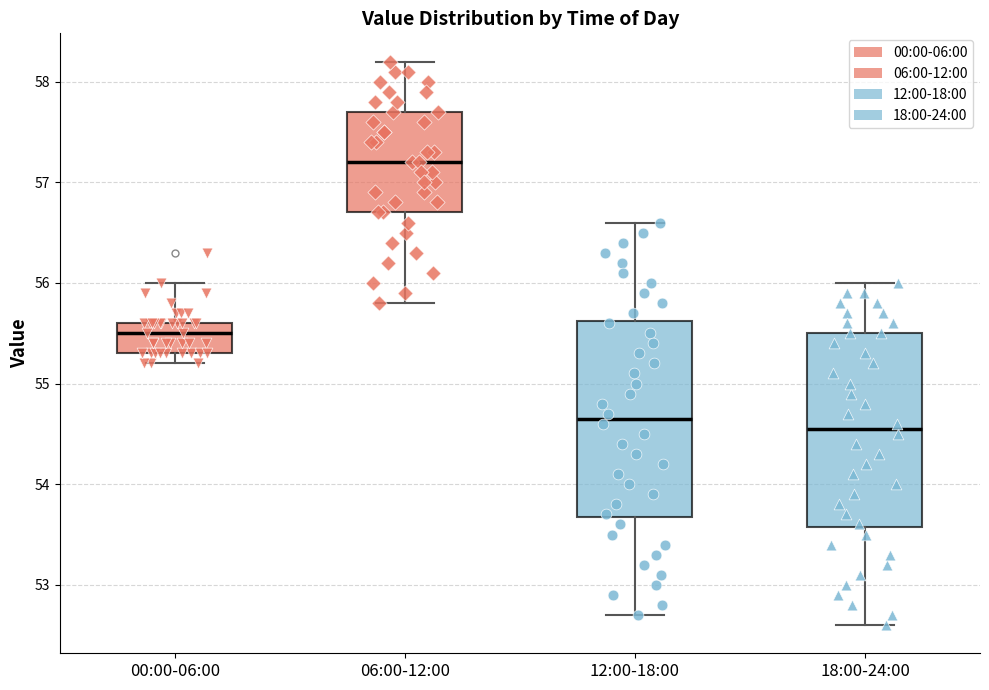

Reading left to right, transcribe this box plot: for each box, give where its median line is, the range the box spans, and where its two whiskers end, as read against the y-axis. The values are not printed on the chart, so give them approximately, as read against the axis.

00:00-06:00: median 55.5, box 55.3 to 55.6, whiskers 55.2 to 56.0
06:00-12:00: median 57.2, box 56.7 to 57.7, whiskers 55.8 to 58.2
12:00-18:00: median 54.7, box 53.7 to 55.6, whiskers 52.7 to 56.6
18:00-24:00: median 54.6, box 53.6 to 55.5, whiskers 52.6 to 56.0